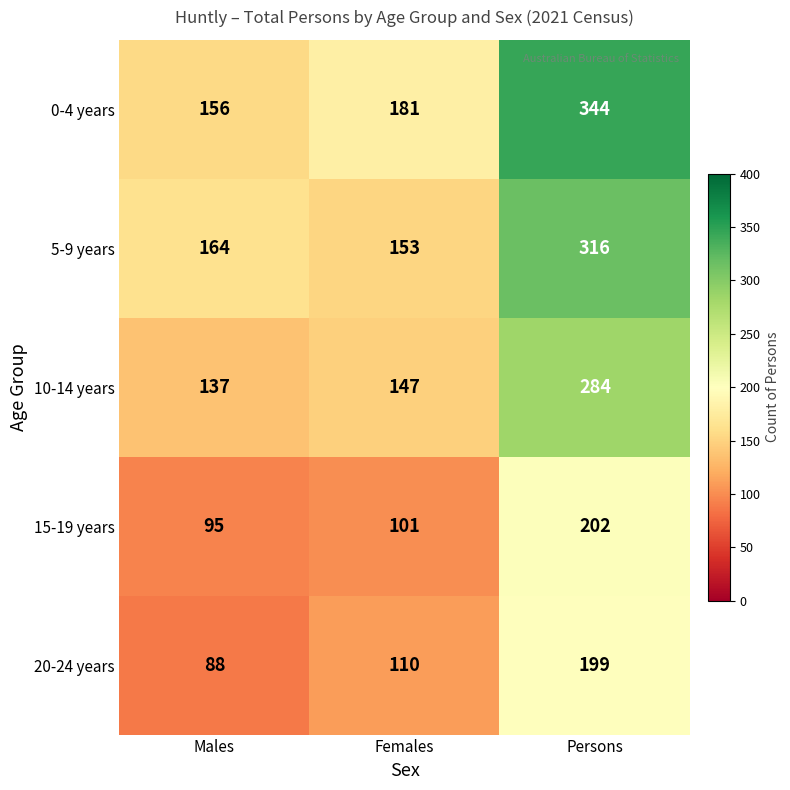

Reading left to right, list all the values displayed in this chart.

0-4 years: Males=156	Females=181	Persons=344
5-9 years: Males=164	Females=153	Persons=316
10-14 years: Males=137	Females=147	Persons=284
15-19 years: Males=95	Females=101	Persons=202
20-24 years: Males=88	Females=110	Persons=199